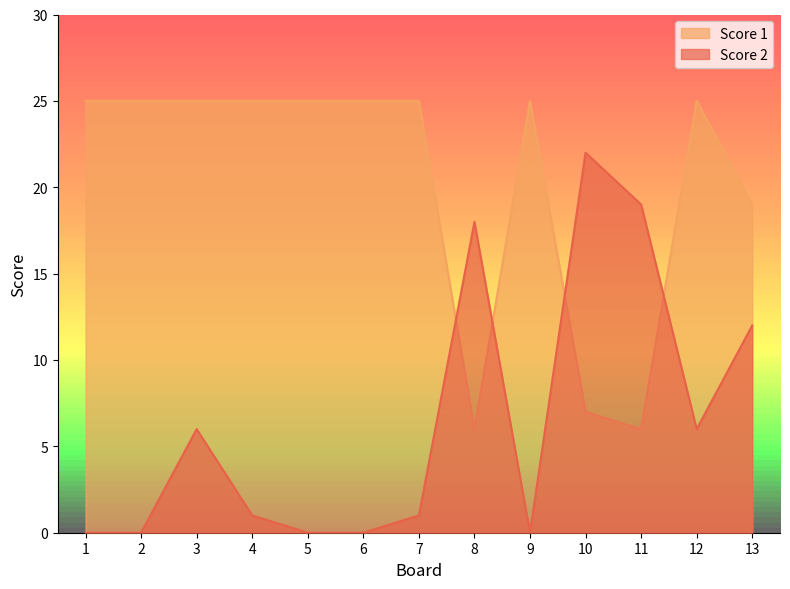

How many data points in Score 2 are above 1?

6